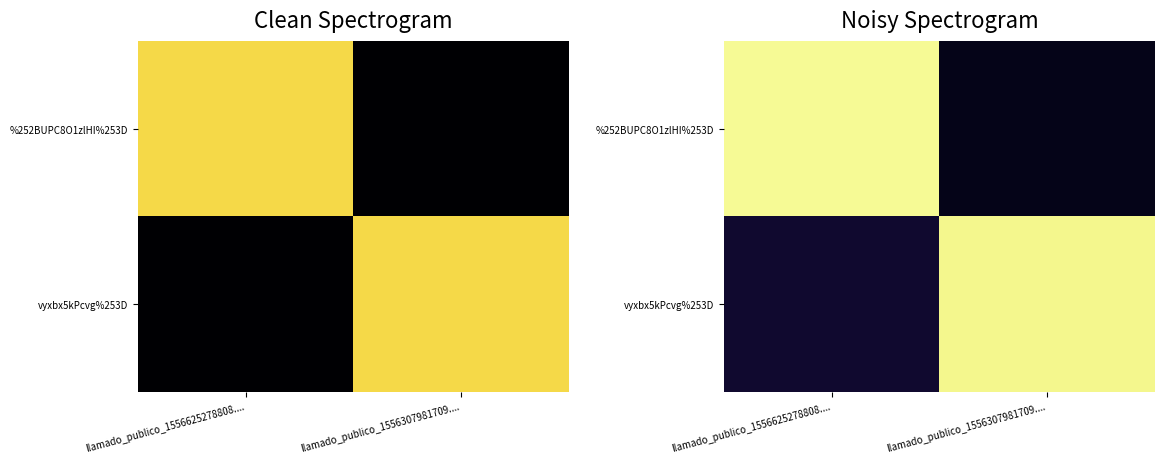

What is the spread (max minus min) of values at llamado_publico_1556625278808....?

447.8